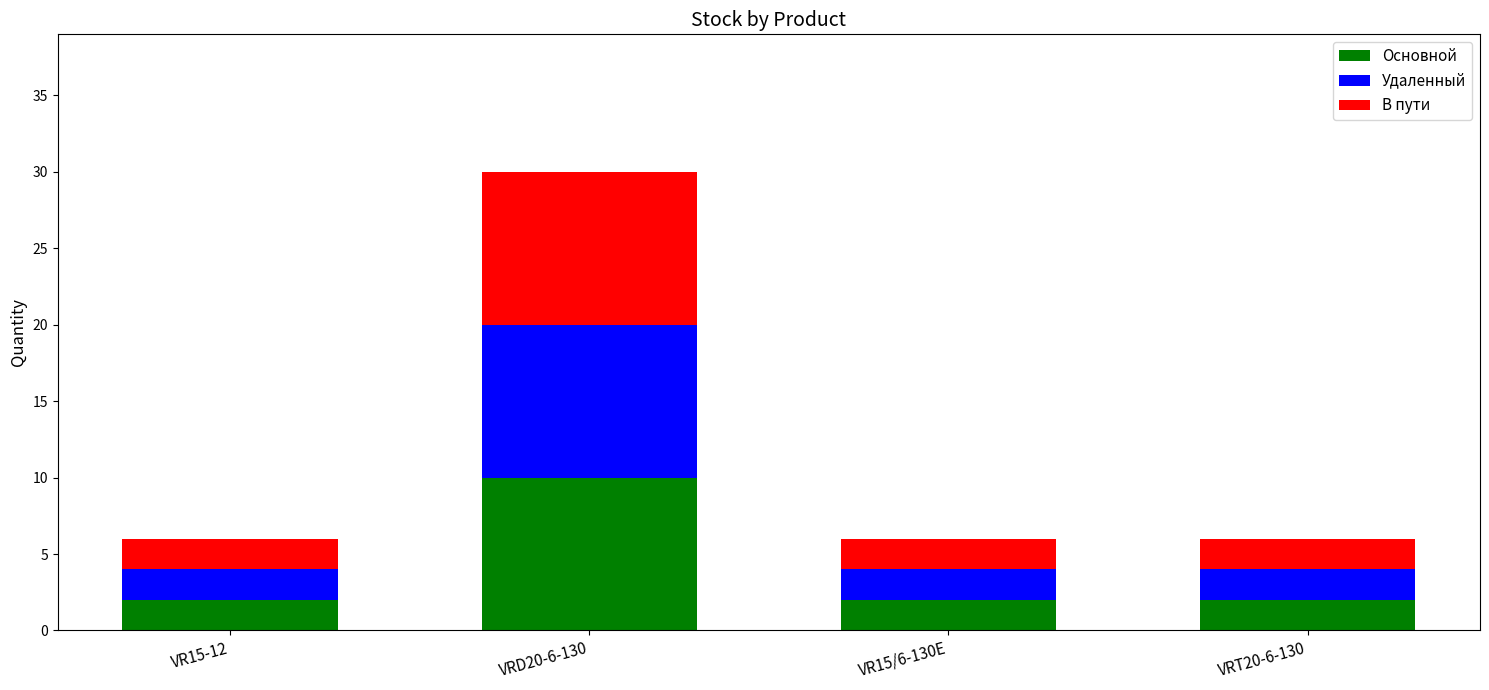

The value of Основной at VR15-12 is 2. True or false?

True